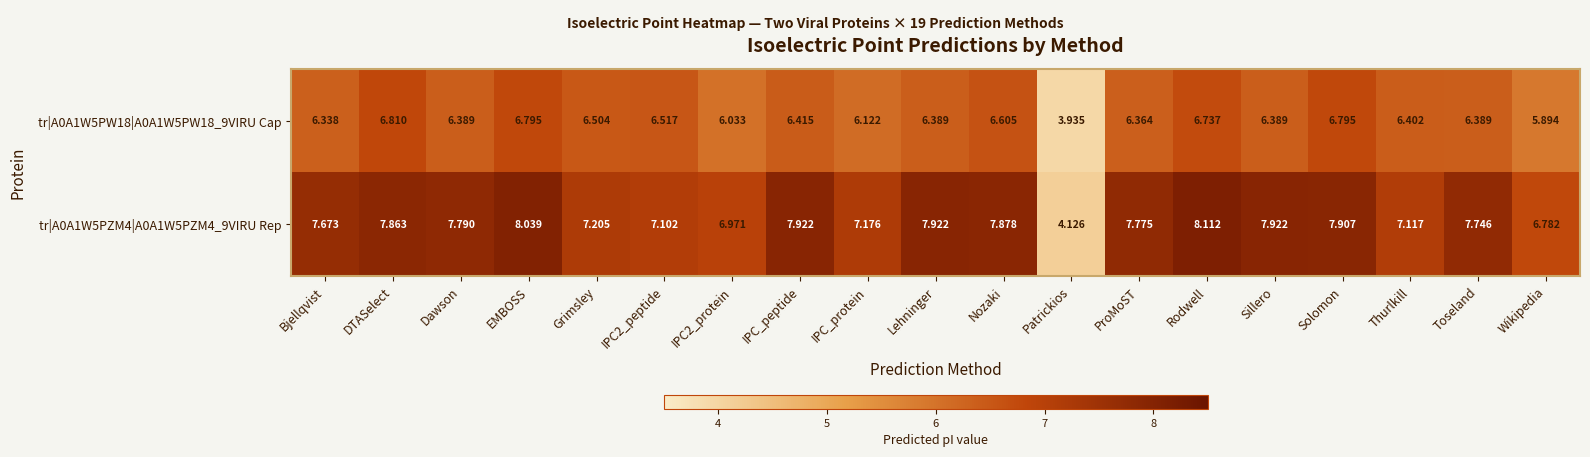

What is the difference between the highest and lowest values at Sillero?

1.5